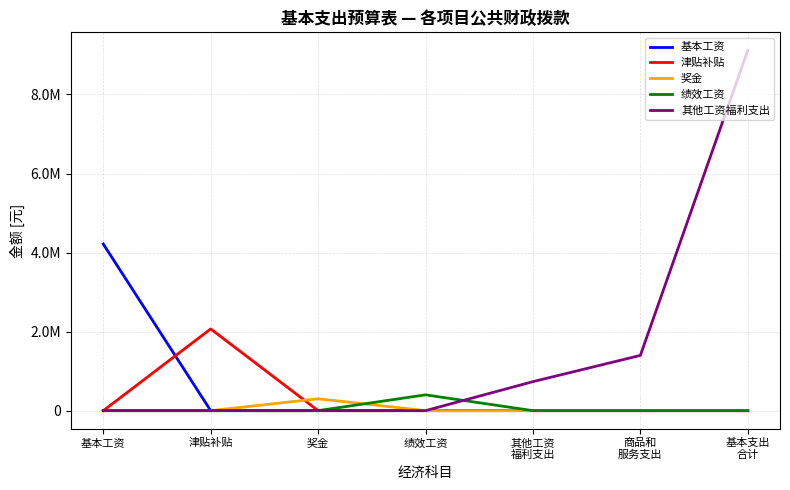

Does the chart have visible grid lines?

Yes